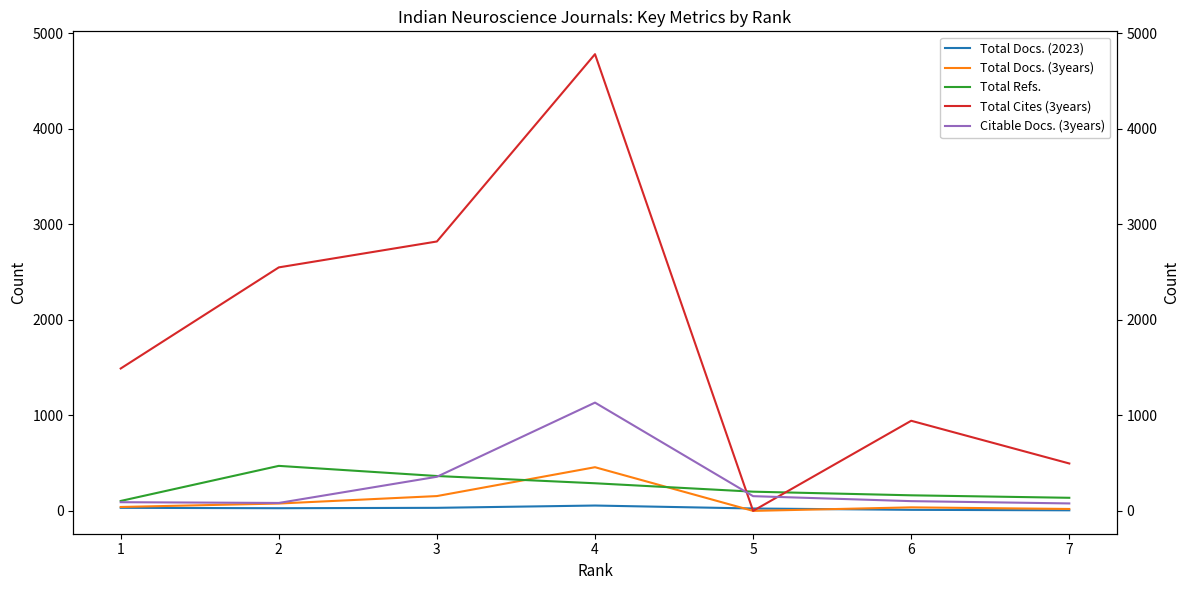

Rank the categories by Total Docs. (2023) value from highest to lowest.

4, 1, 3, 2, 5, 6, 7